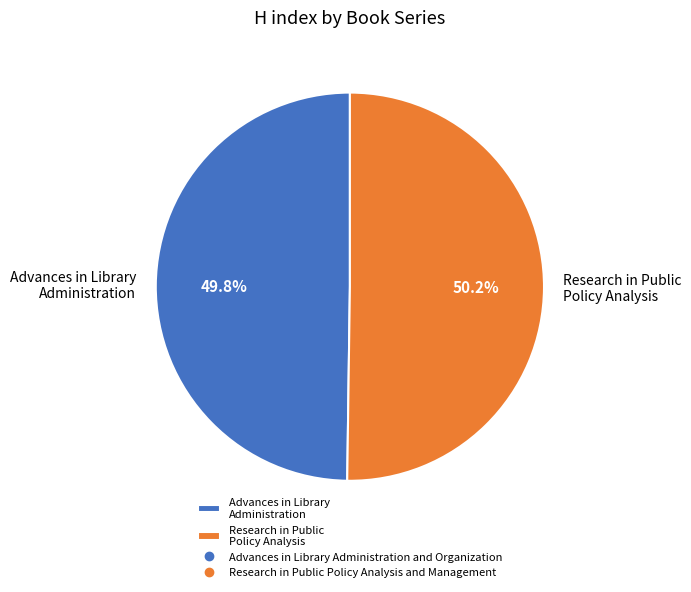

How much of the chart is everything except Research in Public Policy Analysis?

49.8%